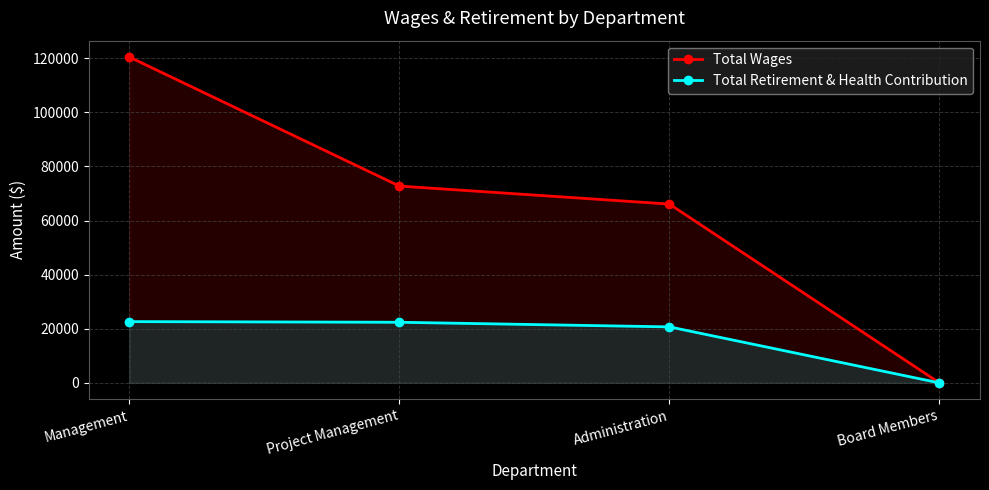

What is the difference between the second highest and second lowest values in the Total Wages series?

6660